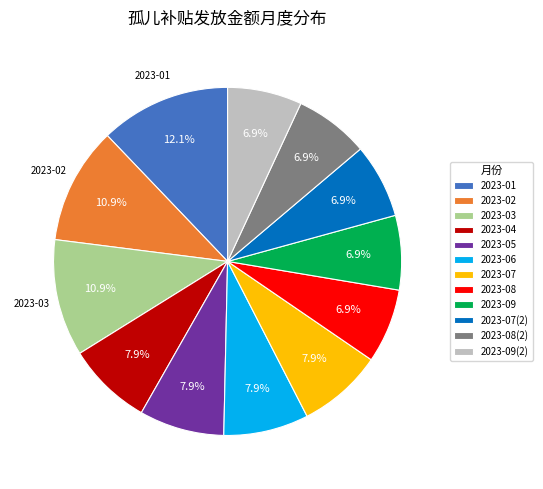

Is there any slice that represents more than half of the pie?

No